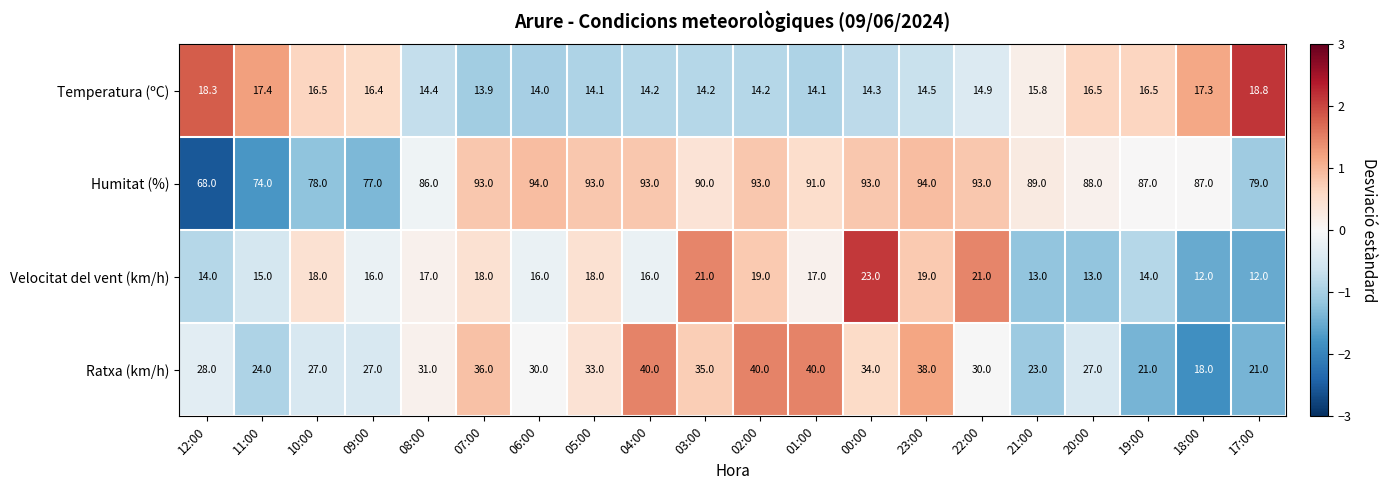

What is the difference between the highest and lowest values at 21:00?

76.0